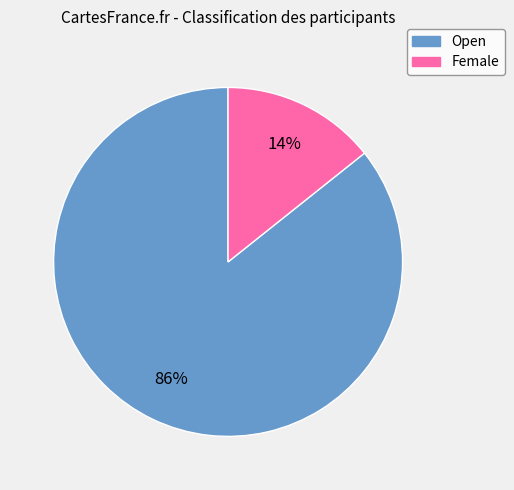

To the nearest percent, what percentage of the pie is Female?

14%